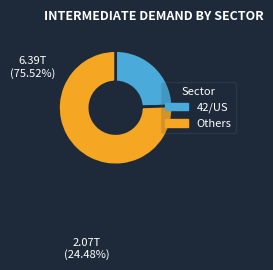

Does any single category account for the majority?

Yes